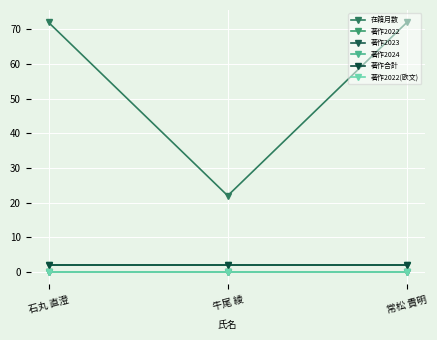

What is the label of the 1st point from the left?

石丸 直澄